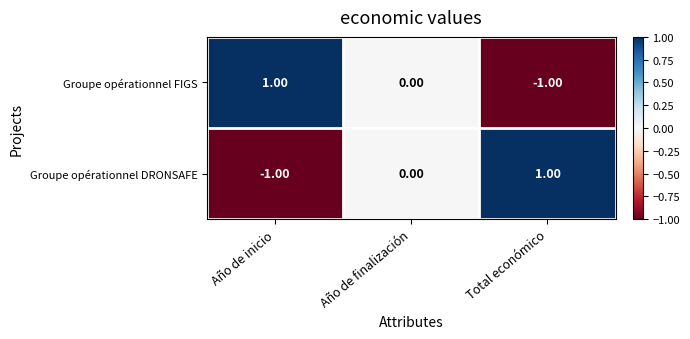

Rank the categories by Groupe opérationnel DRONSAFE value from highest to lowest.

Total económico, Año de finalización, Año de inicio